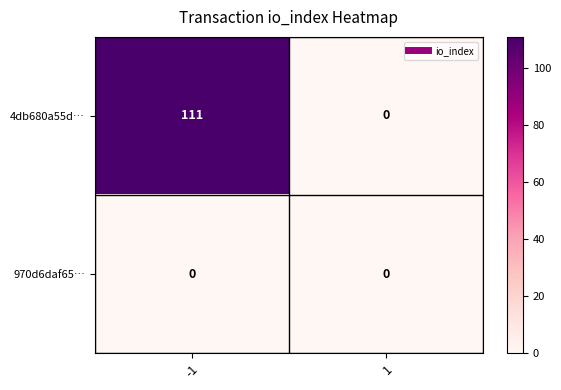

Reading left to right, what are all the values shown in this chart?

4db680a55d…: -1=111	1=0
970d6daf65…: -1=0	1=0